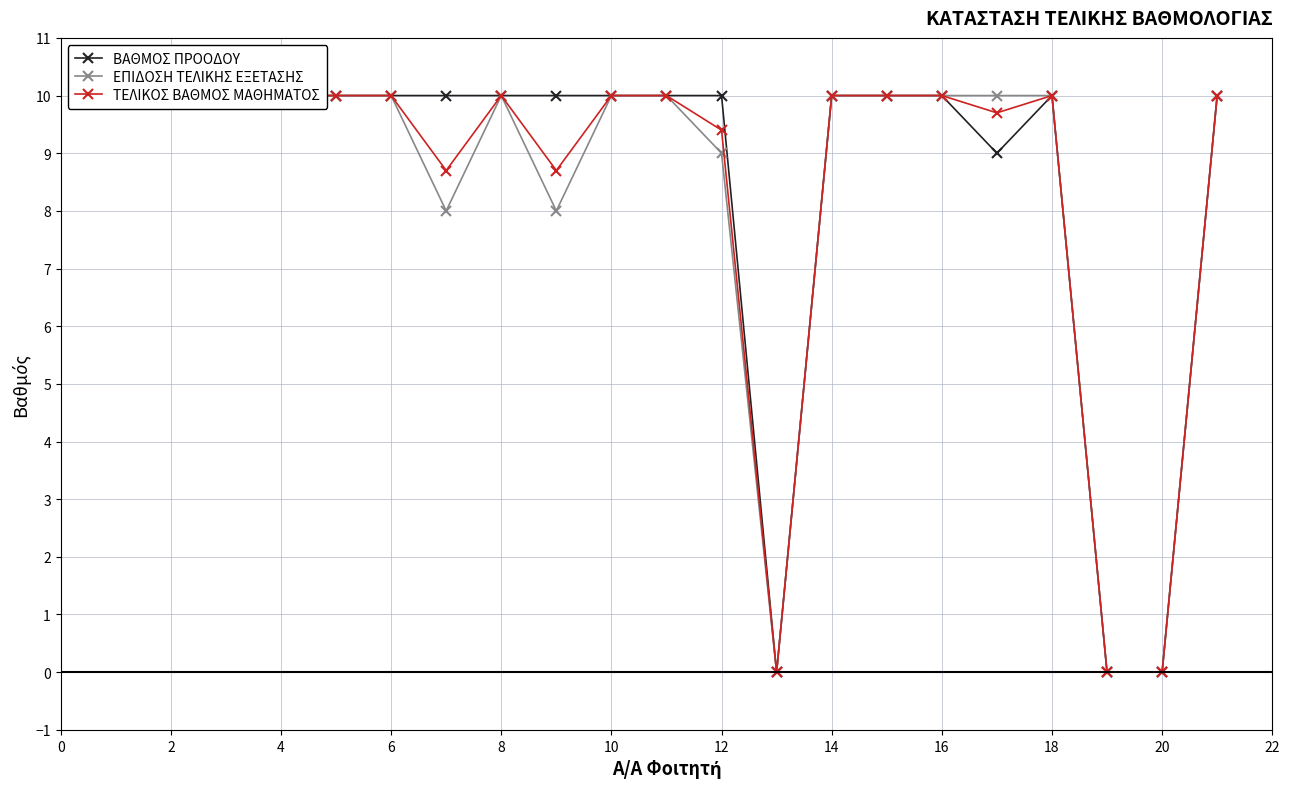

The ΒΑΘΜΟΣ ΠΡΟΟΔΟΥ series shows 10.0 at 2. True or false?

True